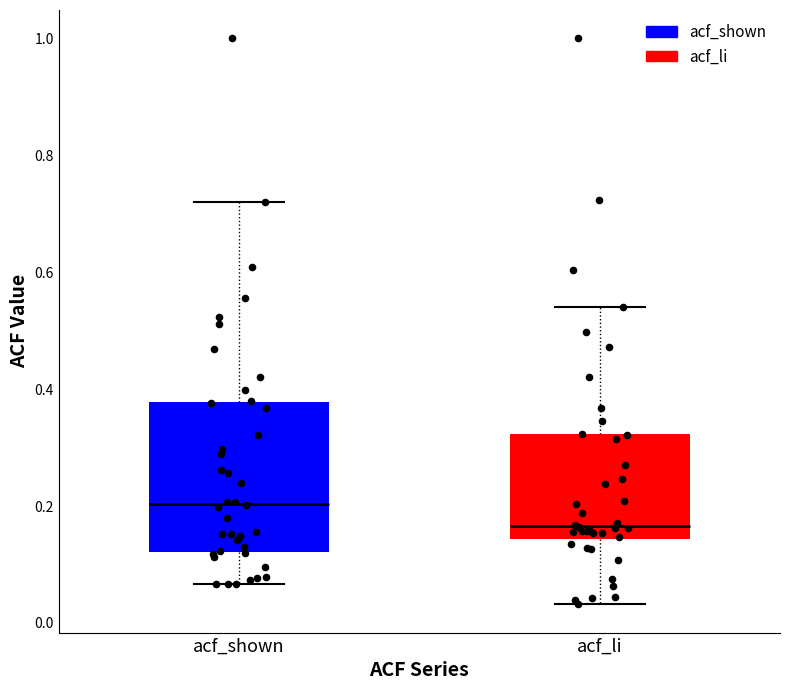

Reading left to right, transcribe this box plot: for each box, give where its median line is, the range the box spans, and where its two whiskers end, as read against the y-axis. The values are not printed on the chart, so give them approximately, as read against the axis.

acf_shown: median 0.20, box 0.12 to 0.38, whiskers 0.06 to 0.72
acf_li: median 0.16, box 0.14 to 0.32, whiskers 0.04 to 0.54